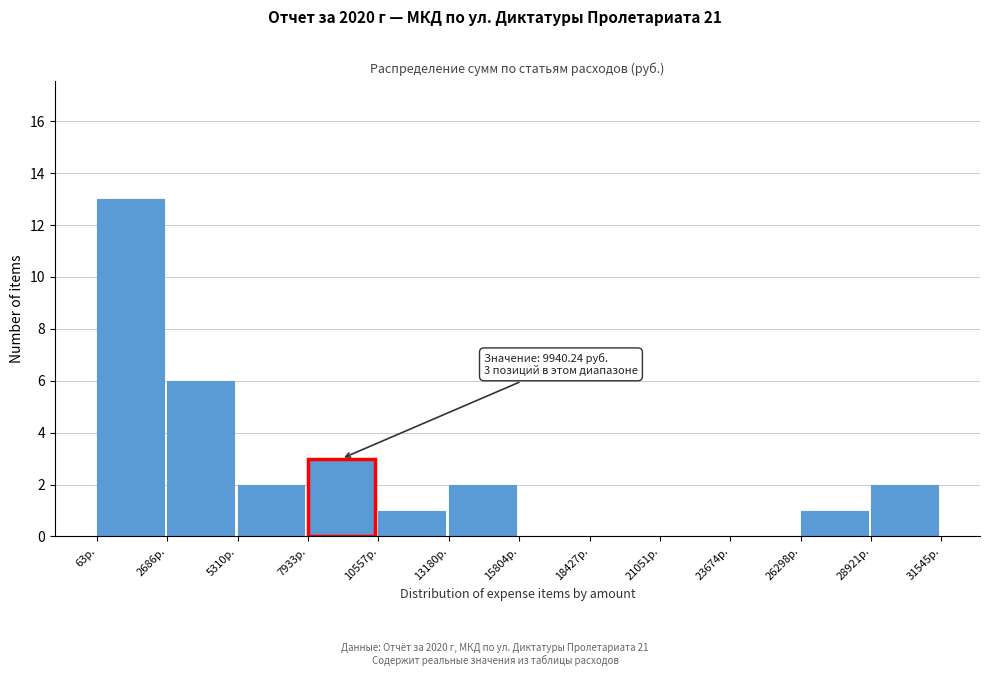

Which range on the x-axis has the tallest bar?

0 to 2500